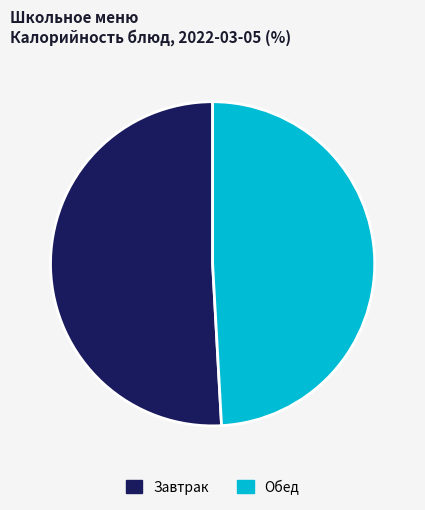

Is there any slice that represents more than half of the pie?

Yes